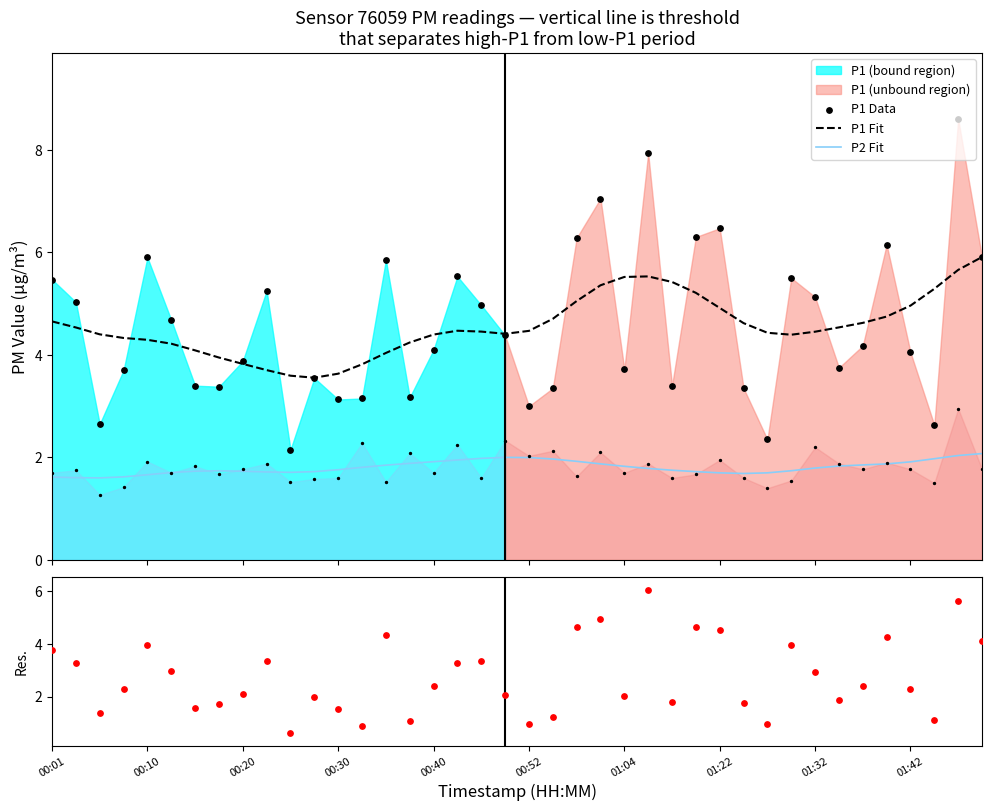

What is the total value across all series at 19?

12.8